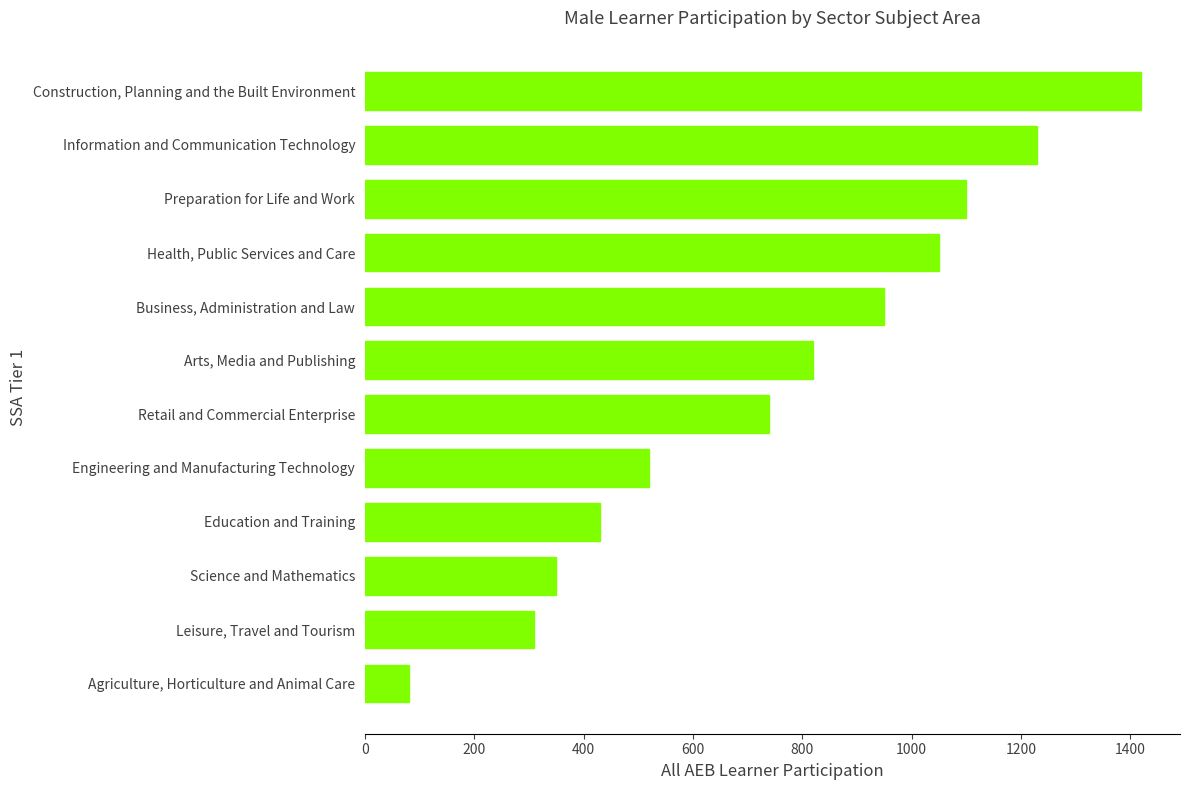

What is the approximate value at Agriculture, Horticulture and Animal Care, to the nearest 50?

100